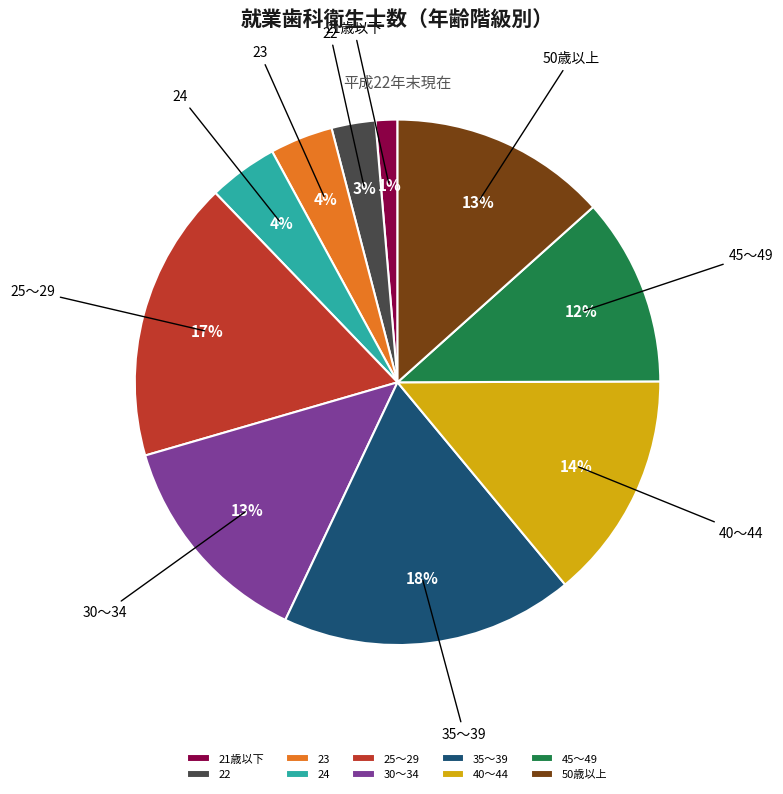

To the nearest percent, what portion does 45～49 represent?

12%